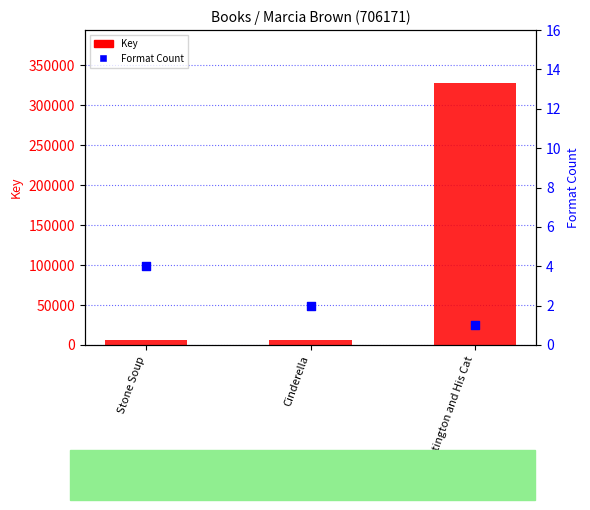

What are all the series names shown in the legend?

Key, Format Count